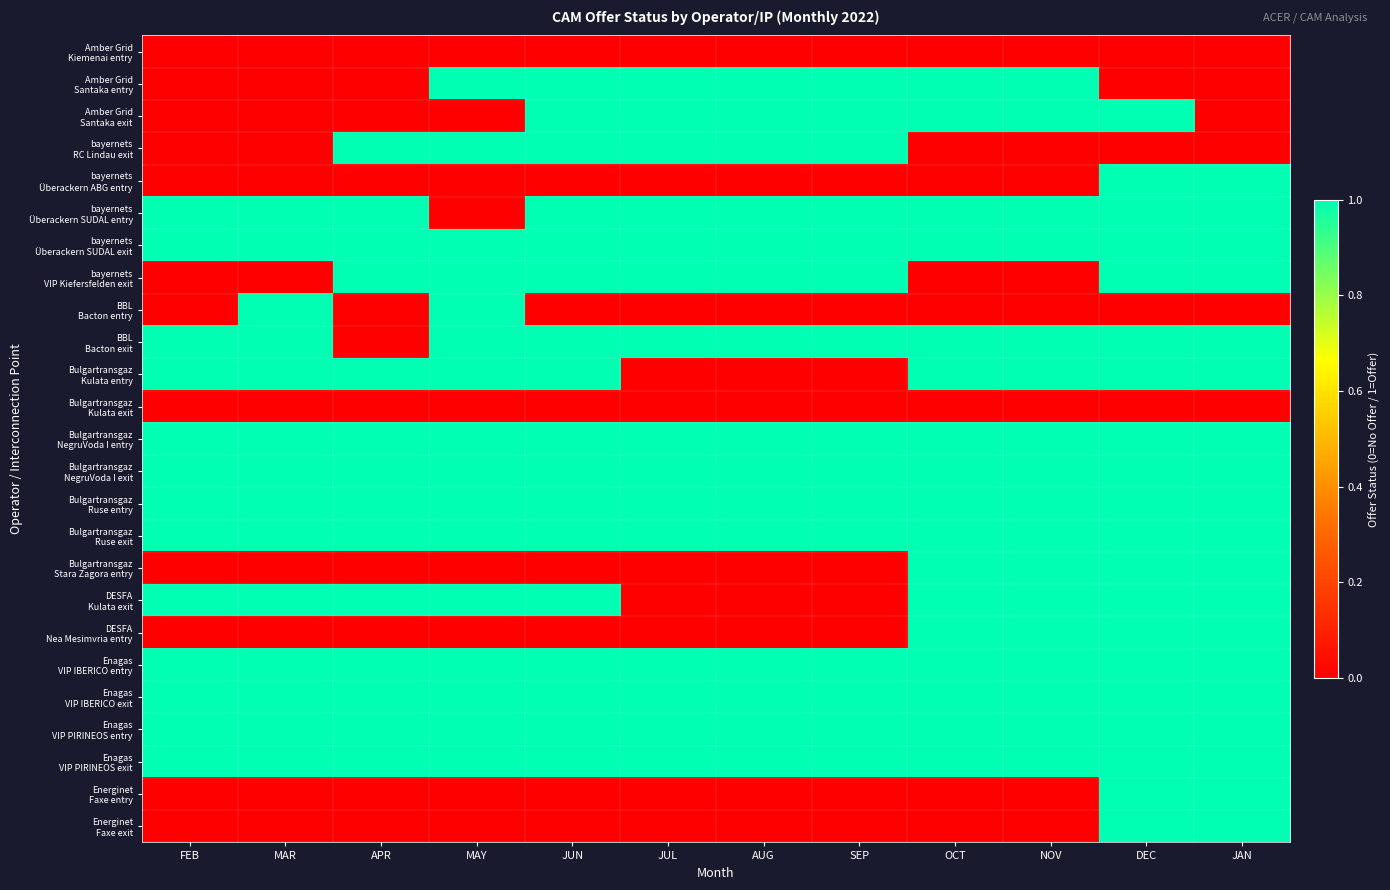

Between JUN and DEC, which series saw the biggest shift?

Amber Grid Santaka entry